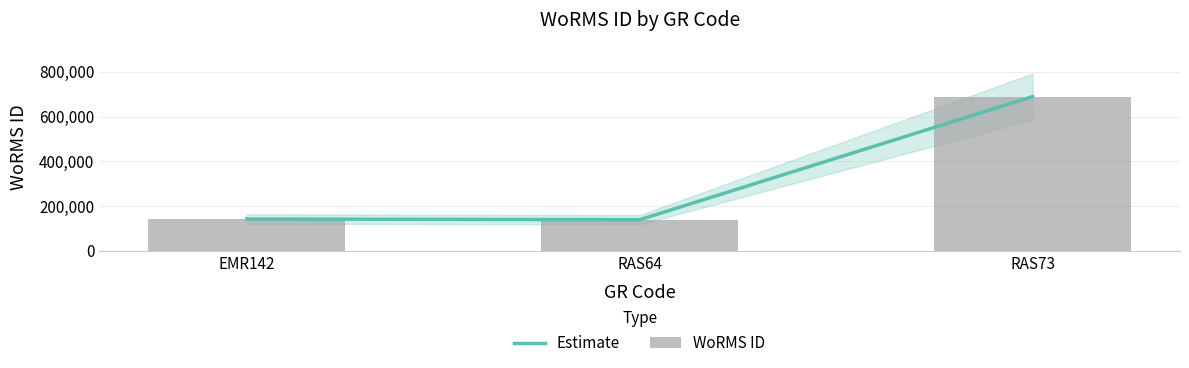

Which series has the largest total across all categories?

Estimate